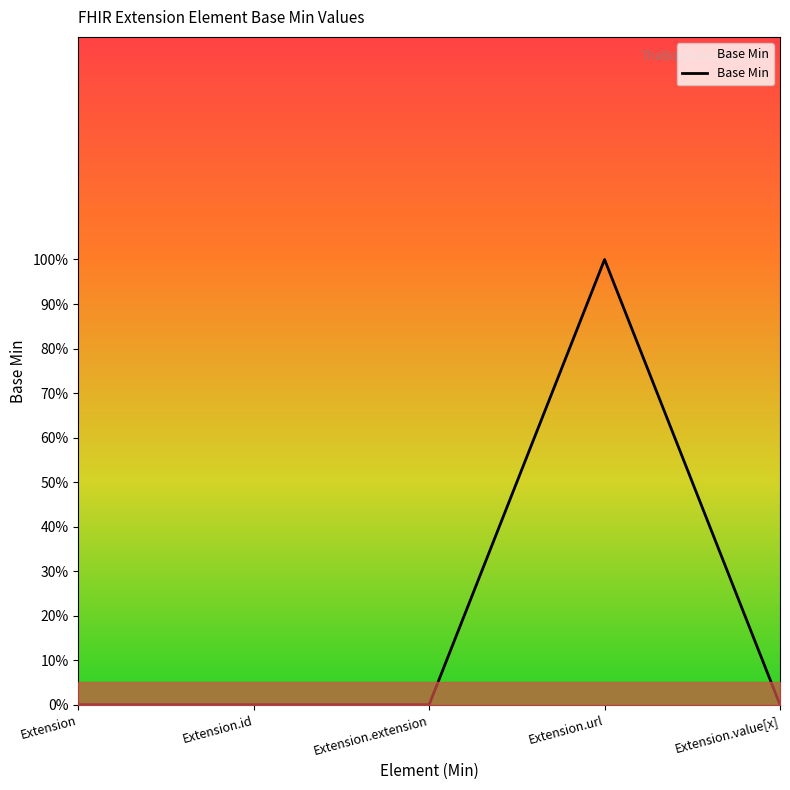

Reading left to right, what are all the values shown in this chart?

0	0	0	1	0